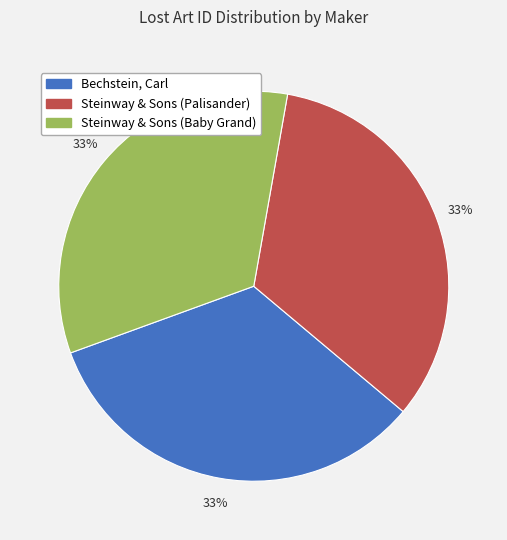

Does Bechstein, Carl represent more than half of the total?

No